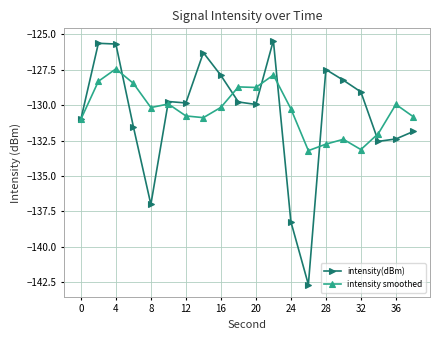

What is the value of the intensity(dBm) point at the 18th from the left?

-132.6